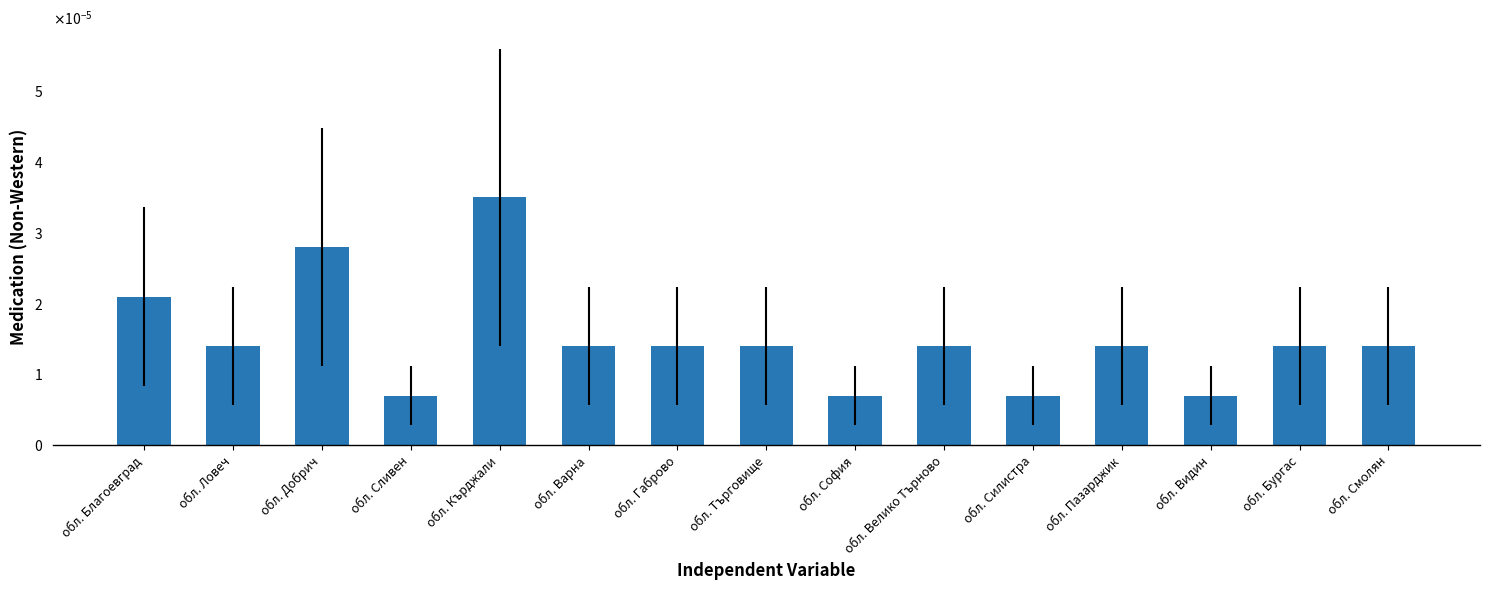

How many values are between 0 and 1?

15